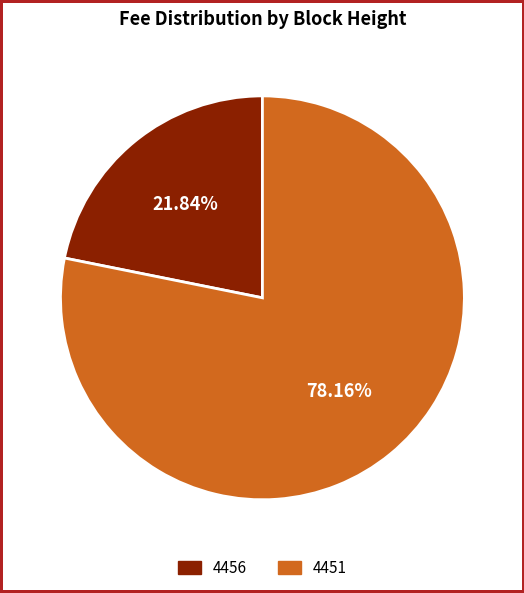

The 4451 slice represents 89% of the pie. True or false?

False